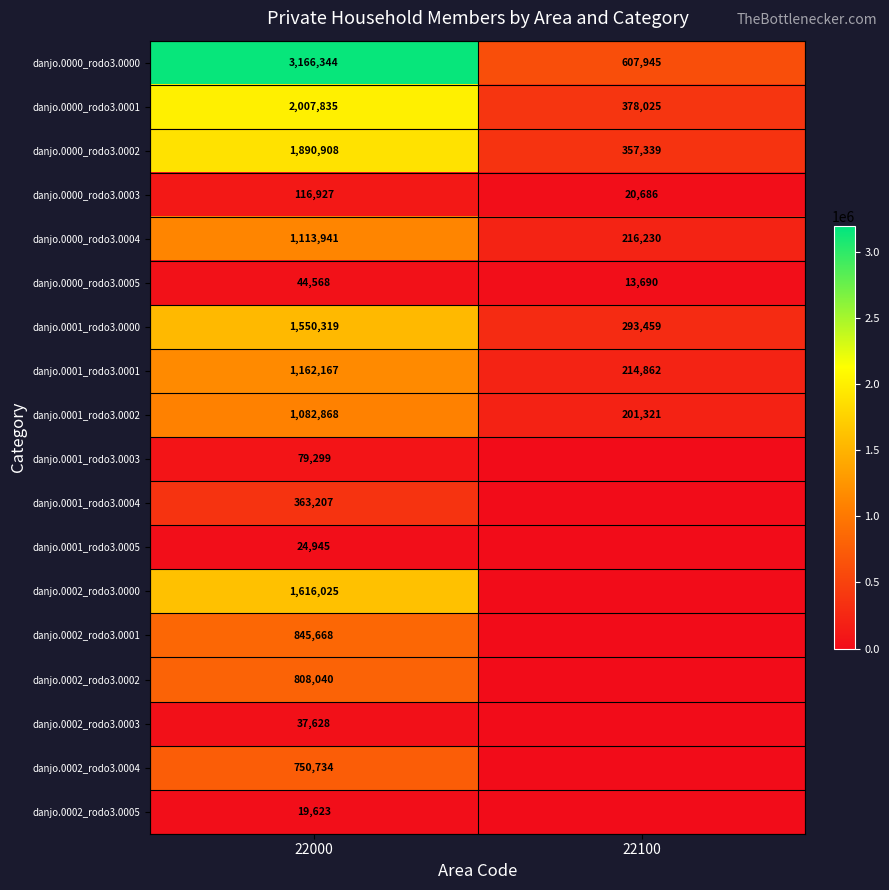

Is the value of danjo.0000_rodo3.0001 at 22100 greater than the value of danjo.0000_rodo3.0004 at 22100?

Yes